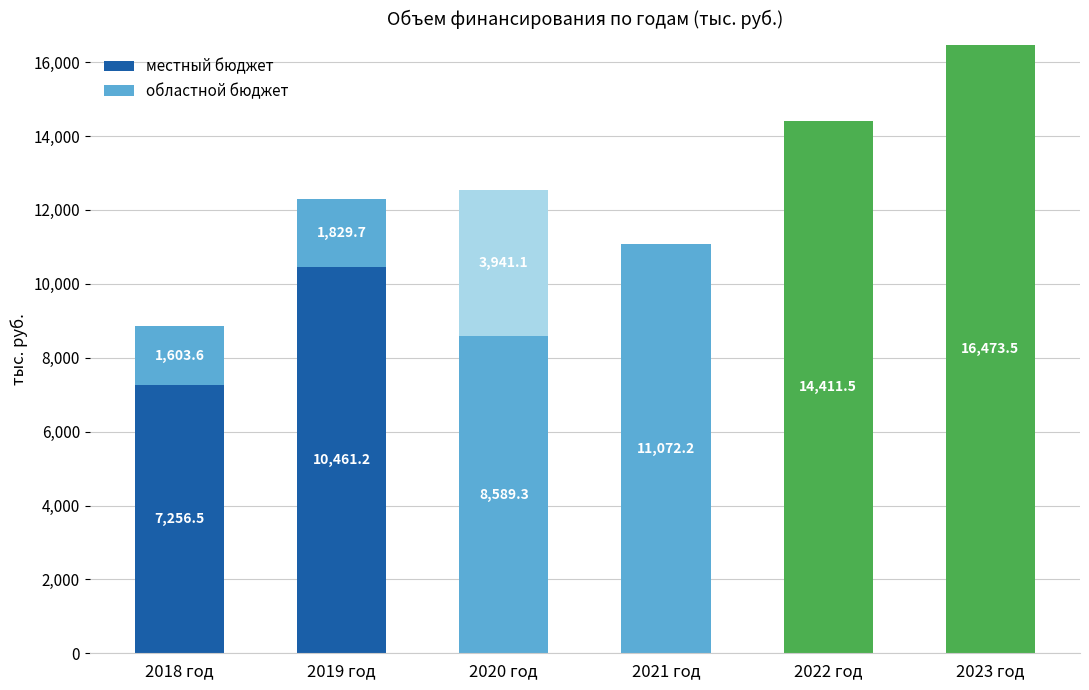

How many bars are there in each group?

2